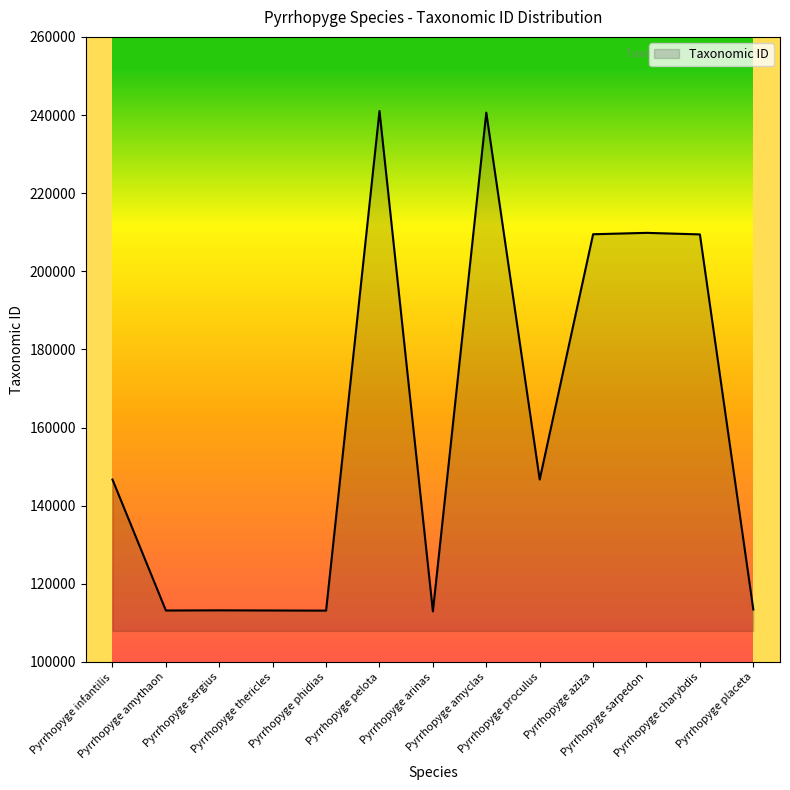

What is the maximum value shown in the chart?

241037